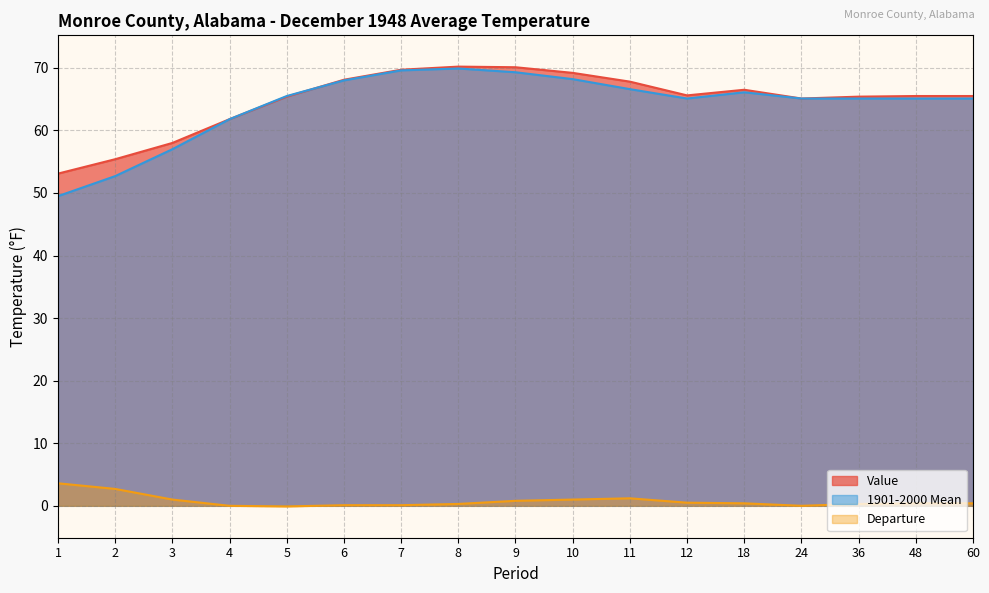

Reading right to left, extract all data points from this chart.

Value: 60=65.5	48=65.5	36=65.4	24=65.1	18=66.5	12=65.6	11=67.8	10=69.2	9=70.1	8=70.2	7=69.7	6=68.1	5=65.4	4=61.8	3=58.0	2=55.4	1=53.1
1901-2000 Mean: 60=65.1	48=65.1	36=65.1	24=65.1	18=66.1	12=65.1	11=66.6	10=68.2	9=69.3	8=69.9	7=69.6	6=68.0	5=65.5	4=61.8	3=57.0	2=52.7	1=49.5
Departure: 60=0.4	48=0.4	36=0.3	24=0.0	18=0.4	12=0.5	11=1.2	10=1.0	9=0.8	8=0.3	7=0.1	6=0.1	5=-0.1	4=0.0	3=1.0	2=2.7	1=3.6